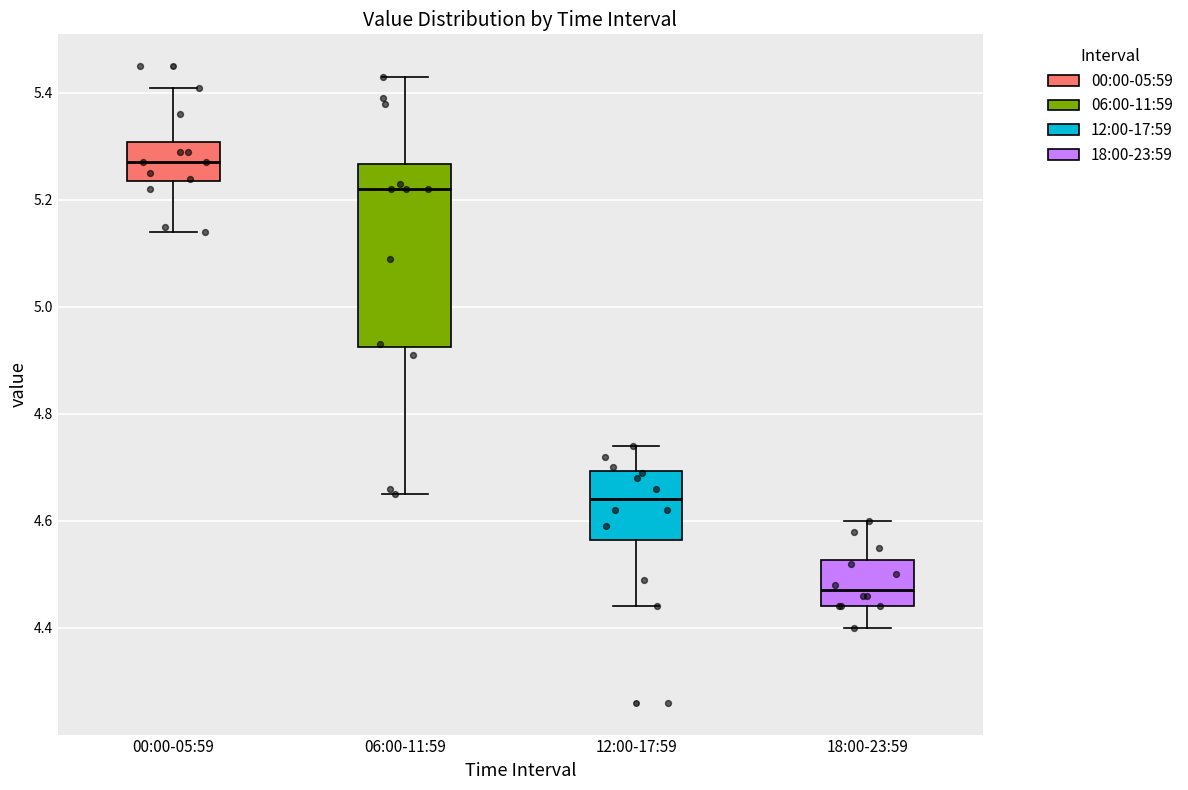

Reading left to right, transcribe this box plot: for each box, give where its median line is, the range the box spans, and where its two whiskers end, as read against the y-axis. The values are not printed on the chart, so give them approximately, as read against the axis.

00:00-05:59: median 5.28, box 5.24 to 5.30, whiskers 5.14 to 5.42
06:00-11:59: median 5.22, box 4.92 to 5.26, whiskers 4.66 to 5.44
12:00-17:59: median 4.64, box 4.56 to 4.70, whiskers 4.44 to 4.74
18:00-23:59: median 4.48, box 4.44 to 4.52, whiskers 4.40 to 4.60